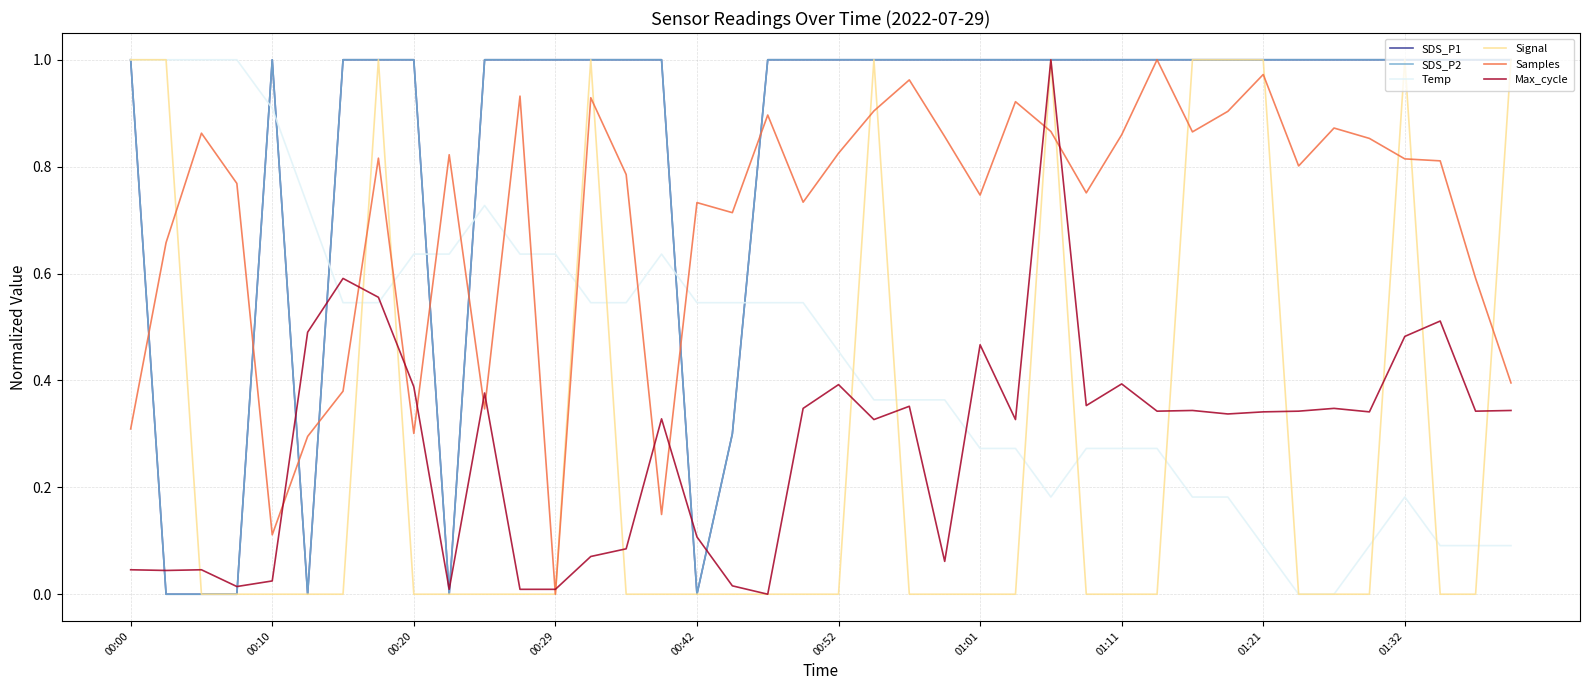

Does the chart display data point markers on the line(s)?

No